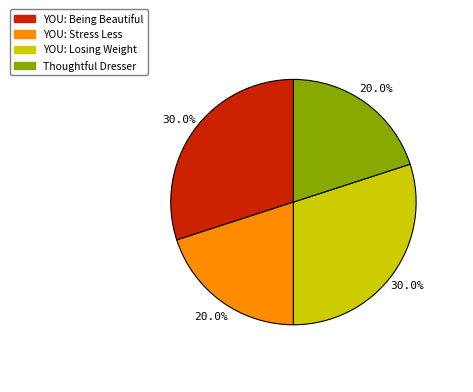

What is the ratio of the value at YOU: Being Beautiful to the value at YOU: Losing Weight?

1.0